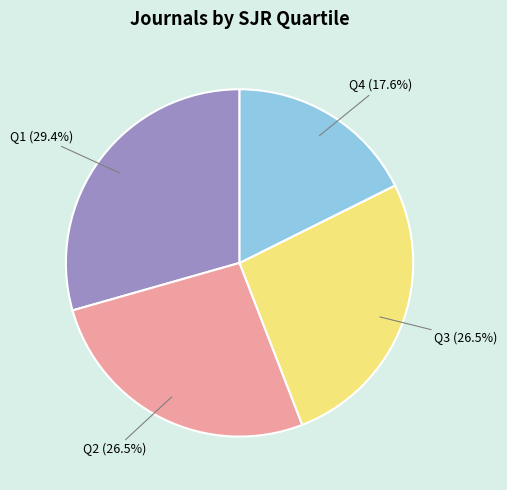

To the nearest percent, what is the average slice percentage?

25%